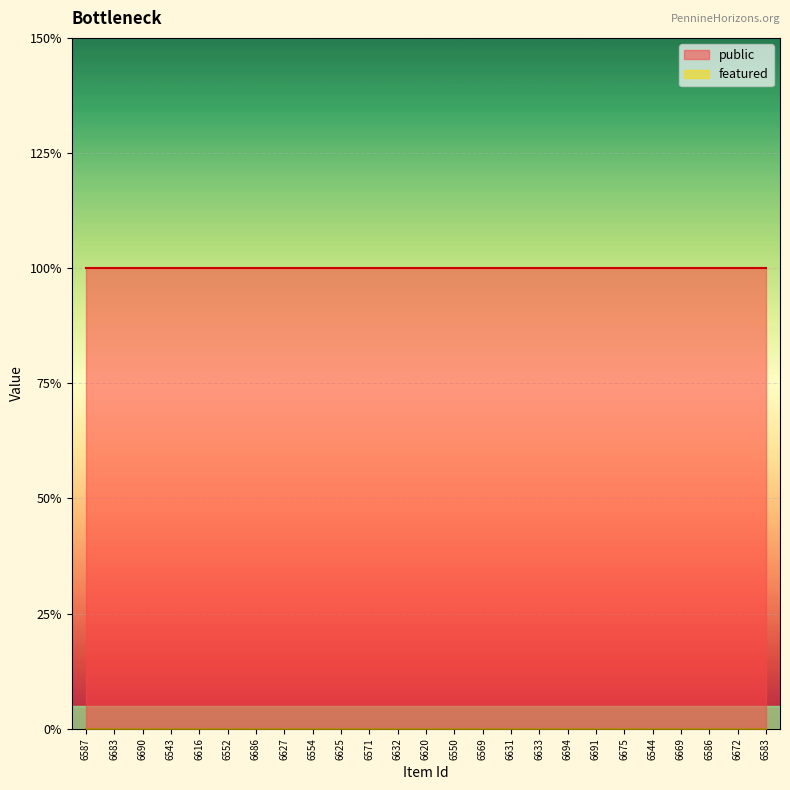

What is the value of the public point at the 9th from the left?

1